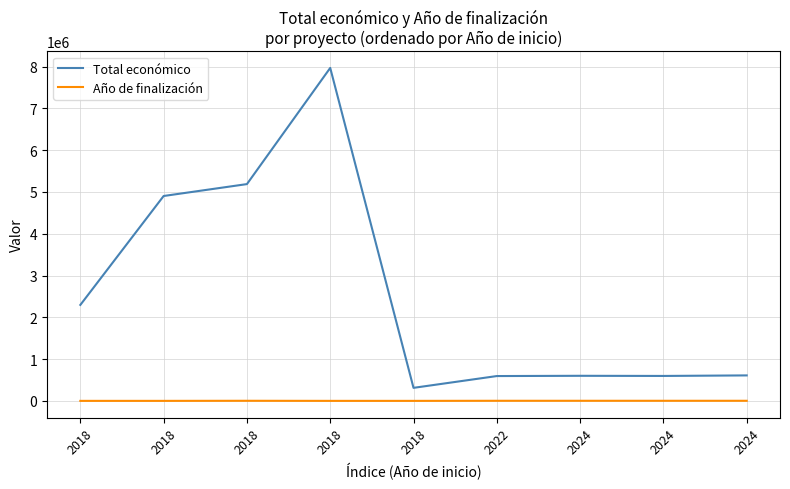

True or false: Total económico and Año de finalización intersect in this chart.

False